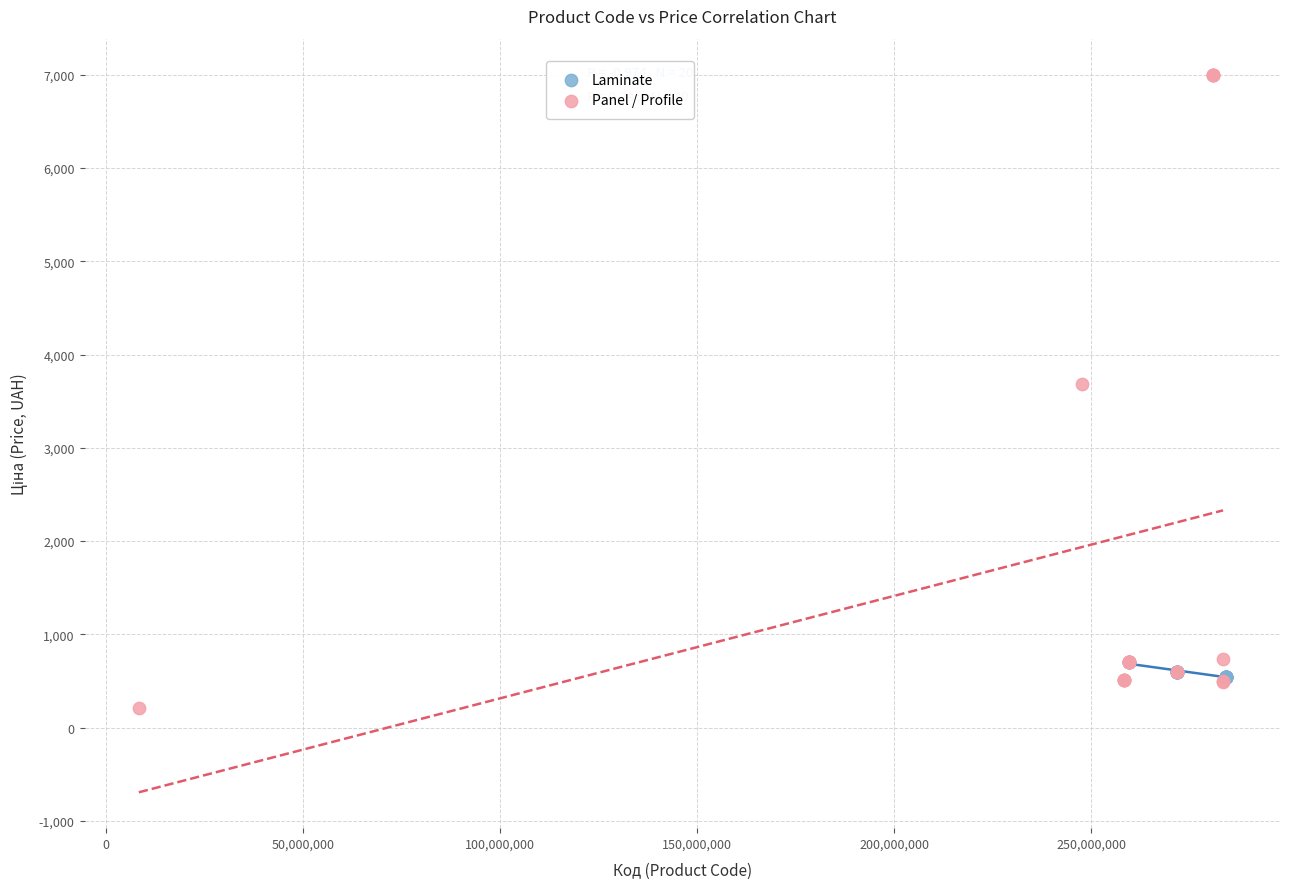

Which series contains the lowest Y value?

Panel / Profile